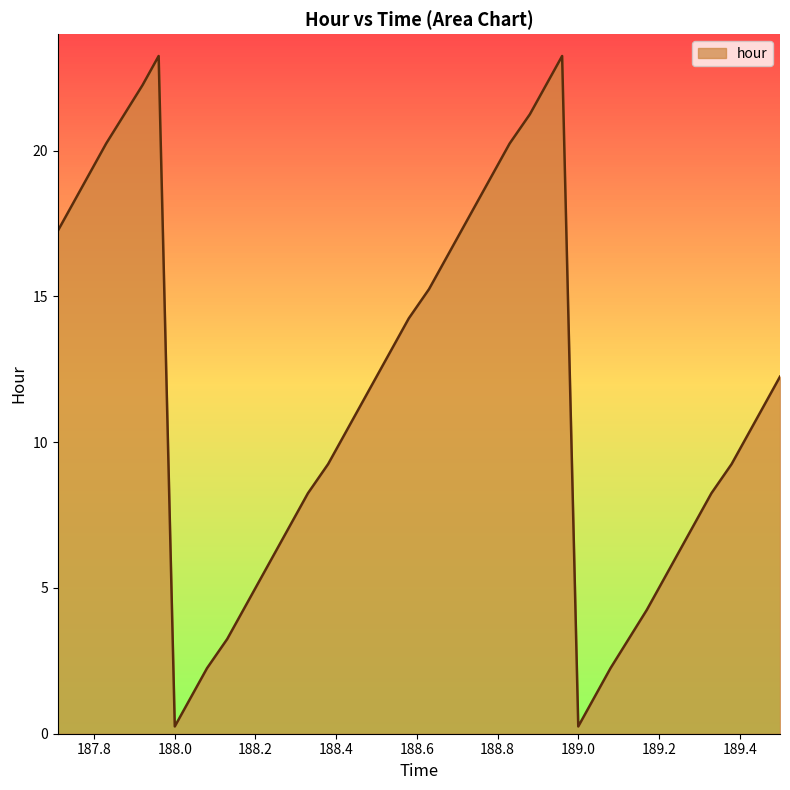

What is the difference between the maximum and minimum values?

23.0